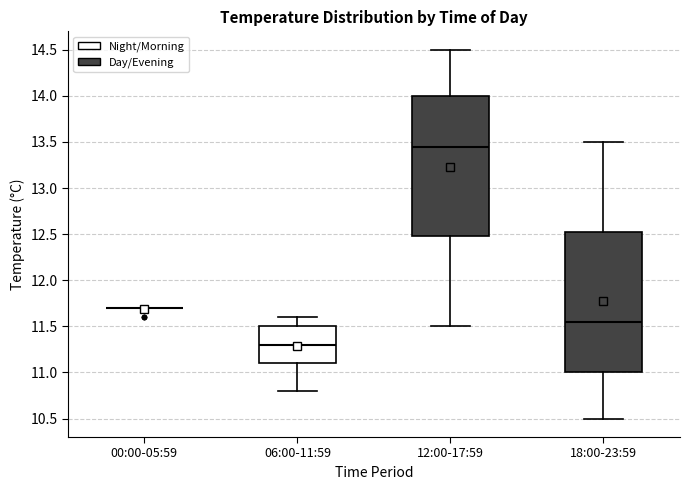

Reading left to right, read every box against the y-axis: the position of its median line, the range the box covers, and the ends of its whiskers. The values are not printed on the chart, so give them approximately, as read against the axis.

00:00-05:59: box collapsed to a line at 11.70, whiskers 11.70 to 11.70
06:00-11:59: median 11.30, box 11.10 to 11.50, whiskers 10.80 to 11.60
12:00-17:59: median 13.45, box 12.50 to 14.00, whiskers 11.50 to 14.50
18:00-23:59: median 11.55, box 11.00 to 12.55, whiskers 10.50 to 13.50